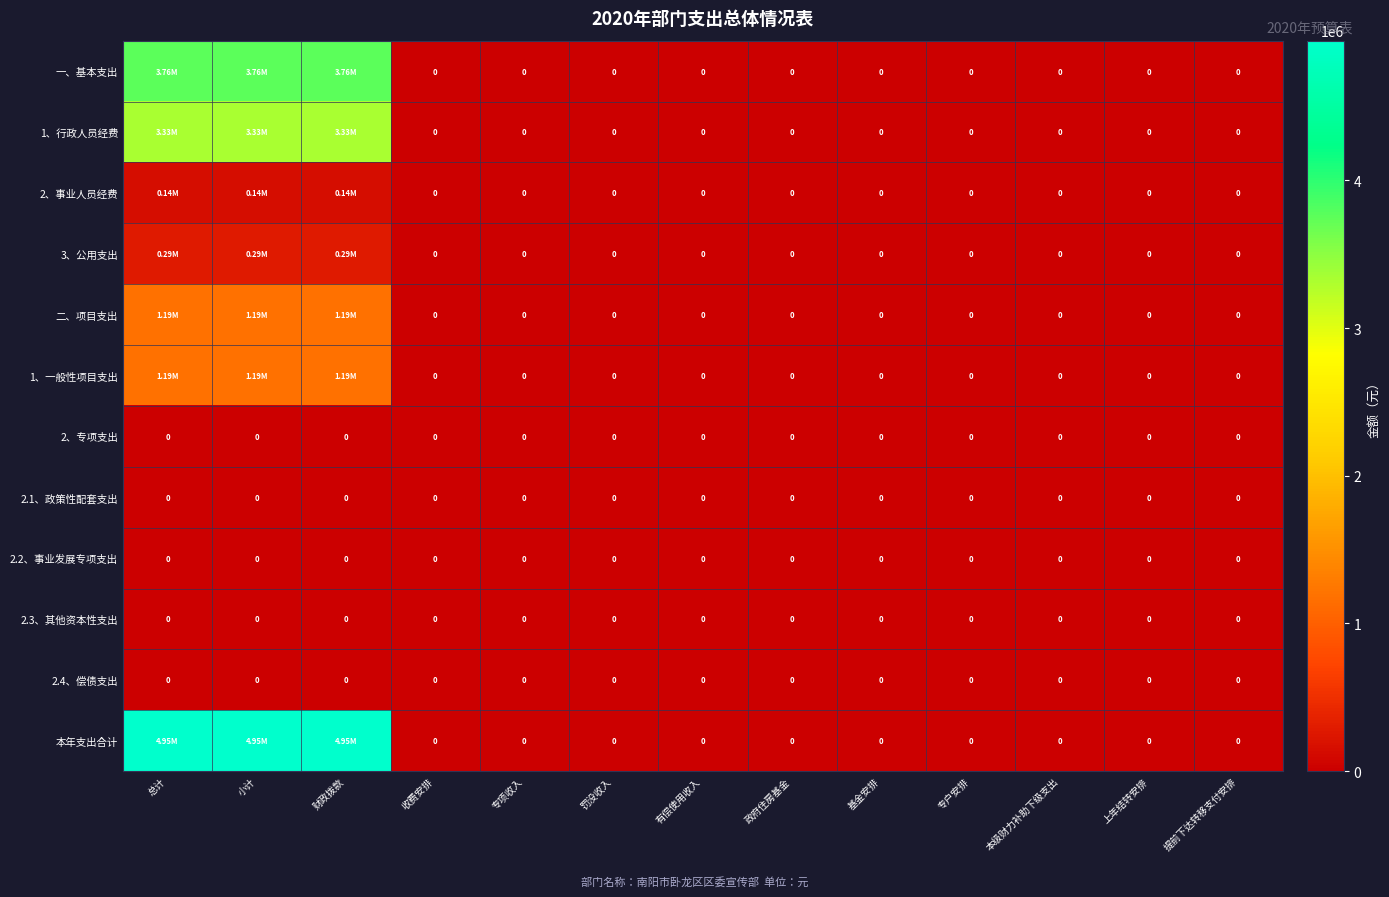

At how many categories does at least one series exceed 2711637?

3